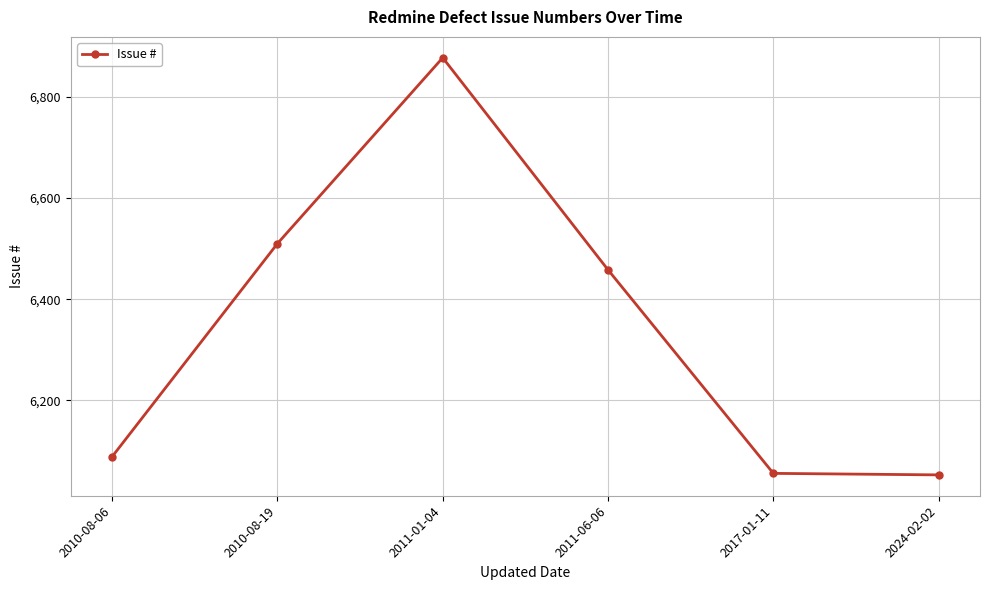

What is the average value?

6340